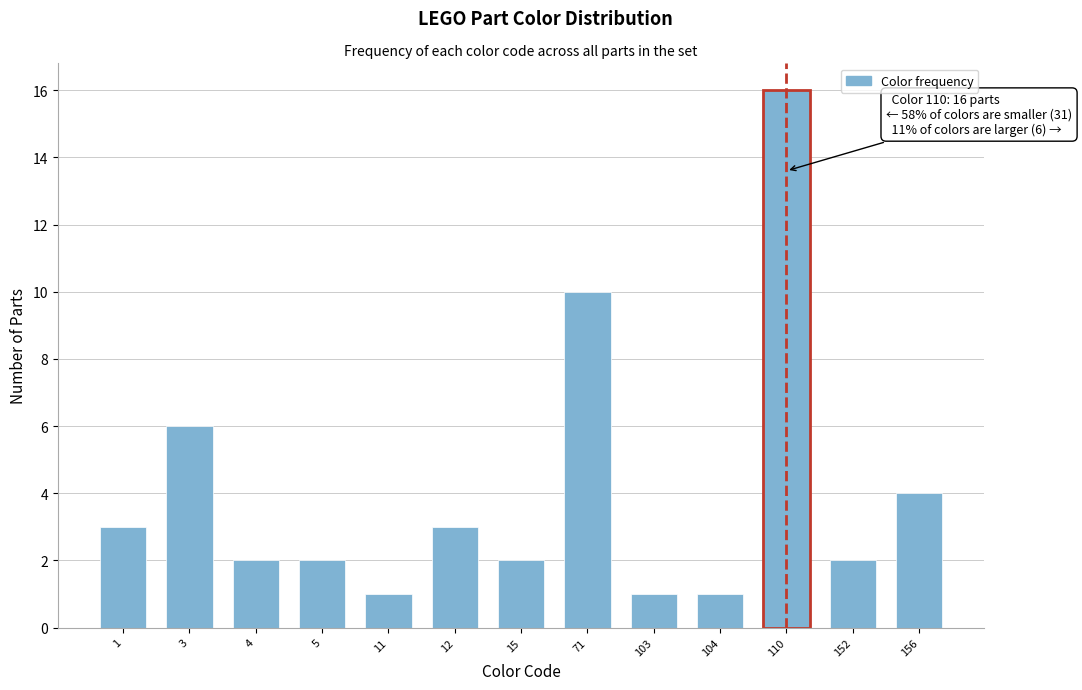

Reading left to right, transcribe all the data shown in this chart.

1=3	3=6	4=2	5=2	11=1	12=3	15=2	71=10	103=1	104=1	110=16	152=2	156=4